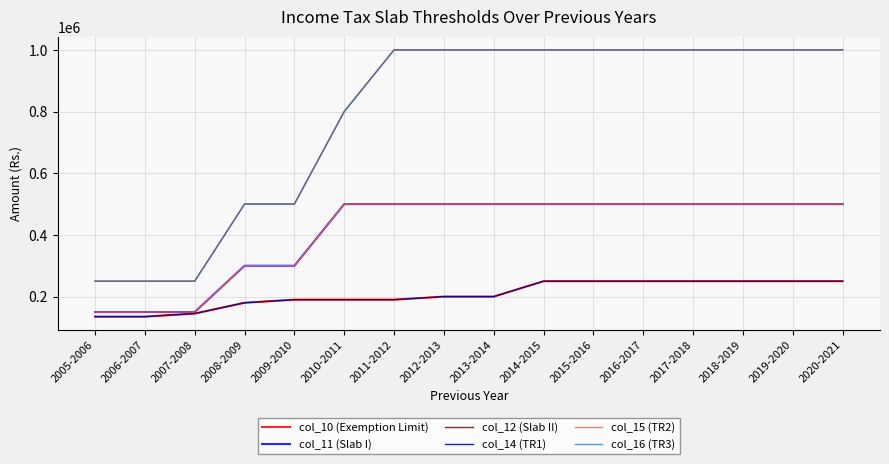

The col_12 (Slab II) series shows 633633 at 2018-2019. True or false?

False